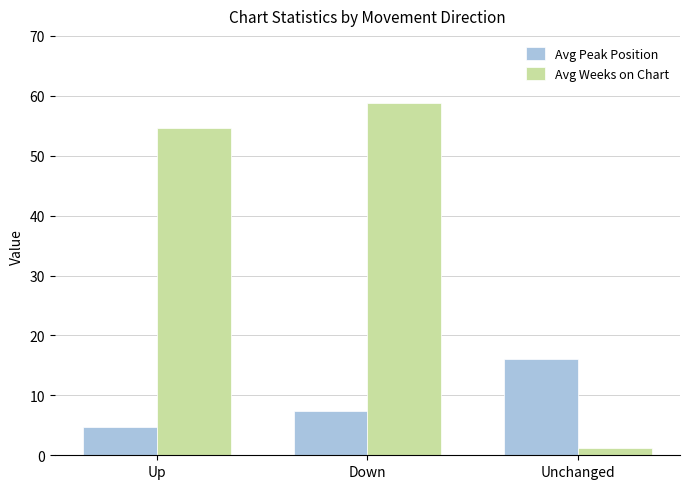

What is the label of the 1st bar from the left?

Up